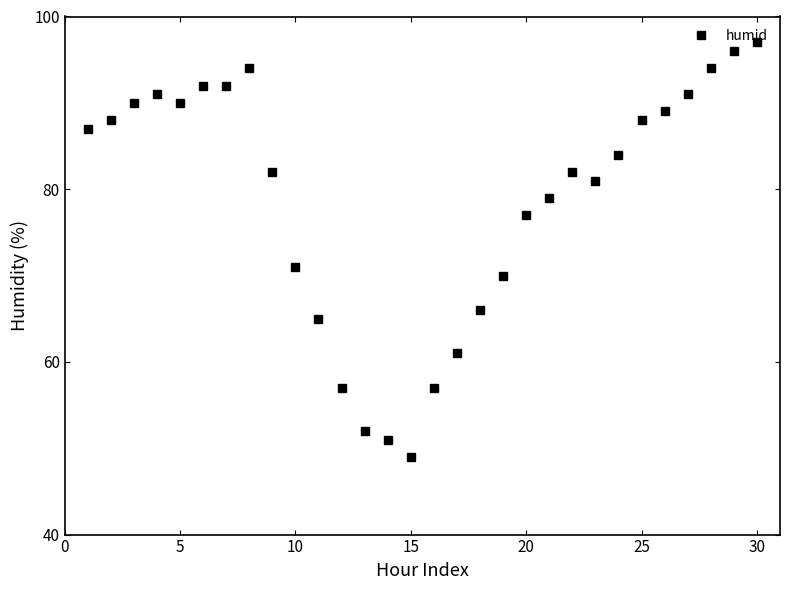

What is the average value?

79